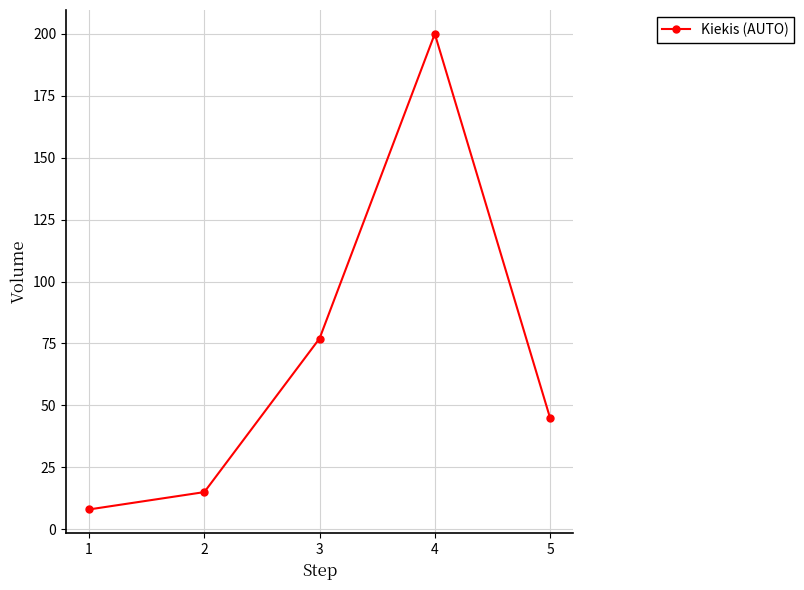

Between 2 and 3, which is larger?

3